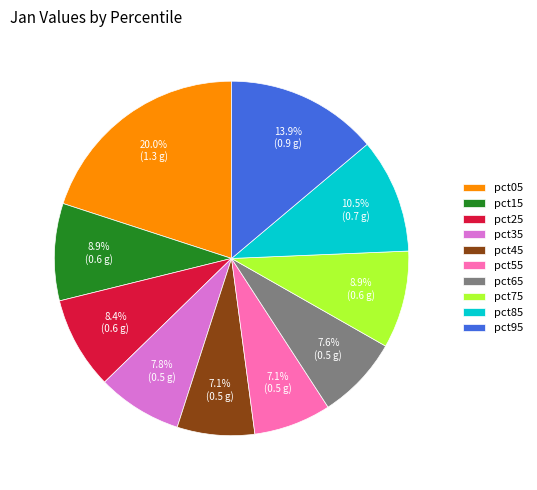

Is there a majority slice in this chart?

No